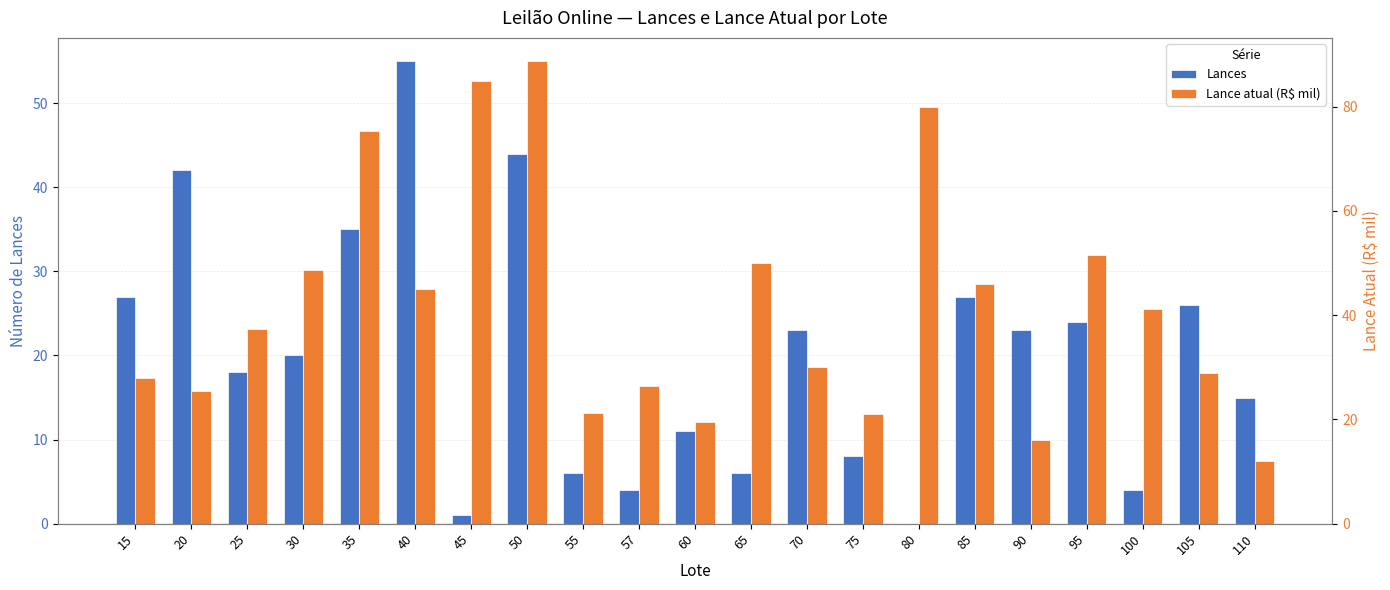

At which label does Lances reach its minimum?

80